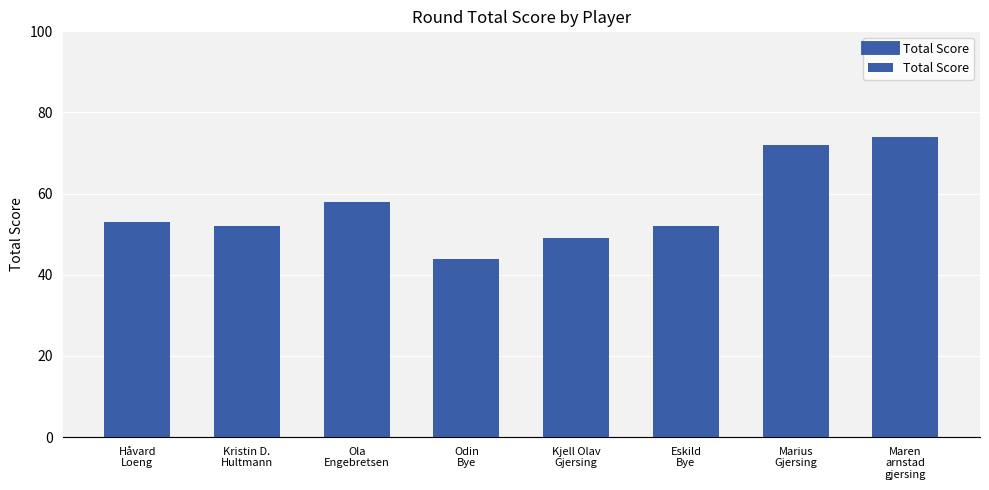

What is the average value?

57